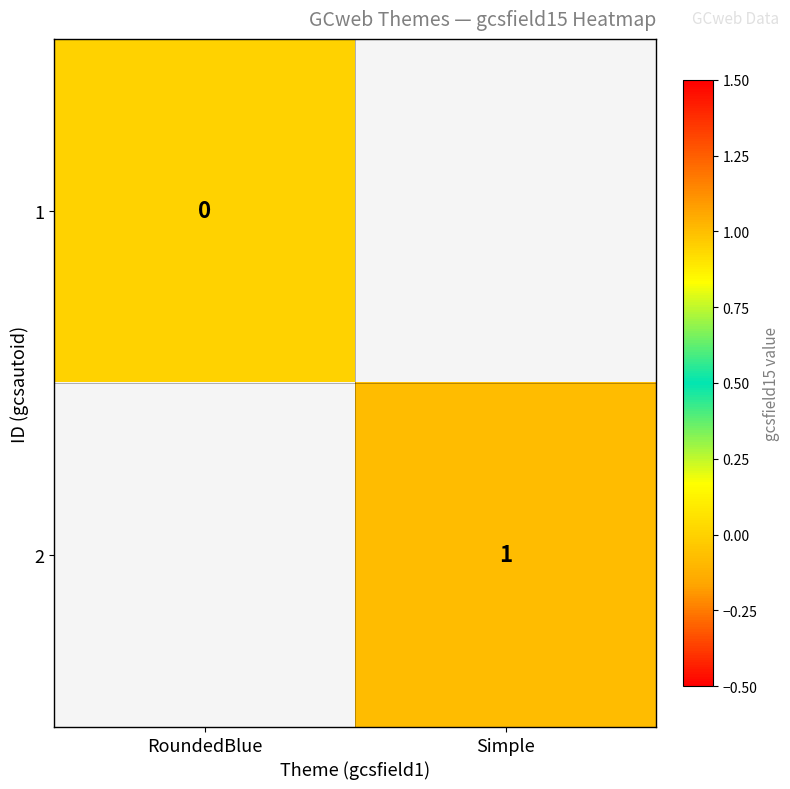

Is the value of 2 at Simple greater than the value of 1 at RoundedBlue?

Yes